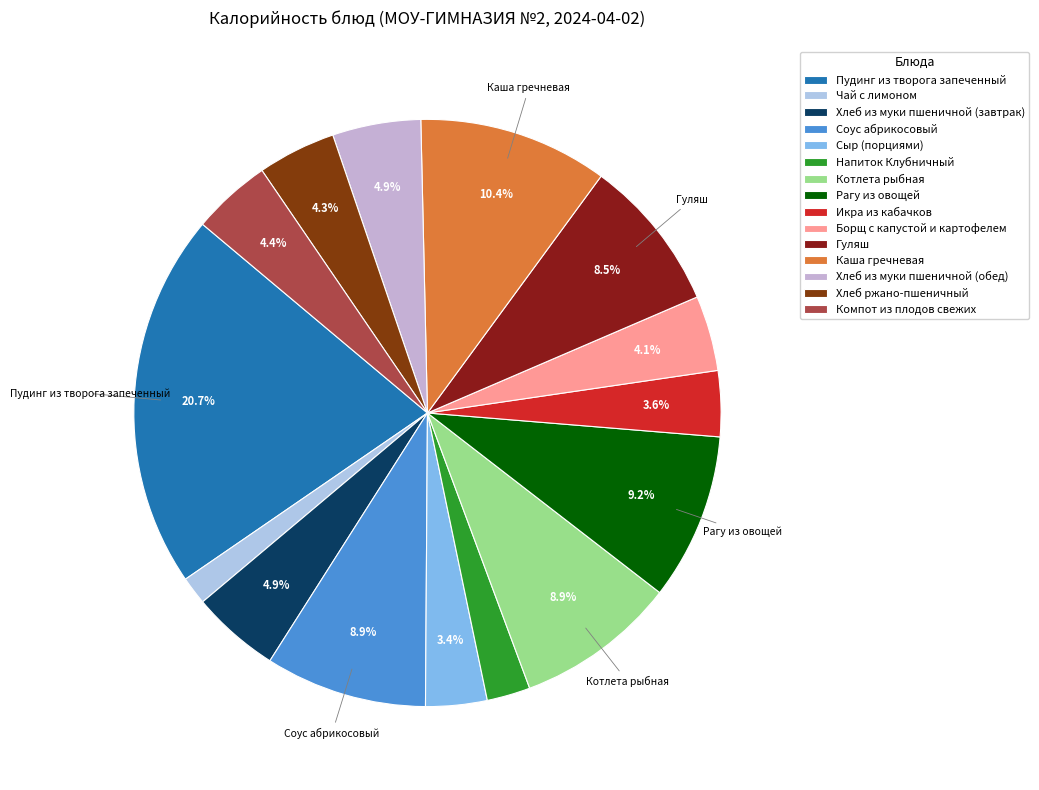

How many segments does this pie chart have?

15